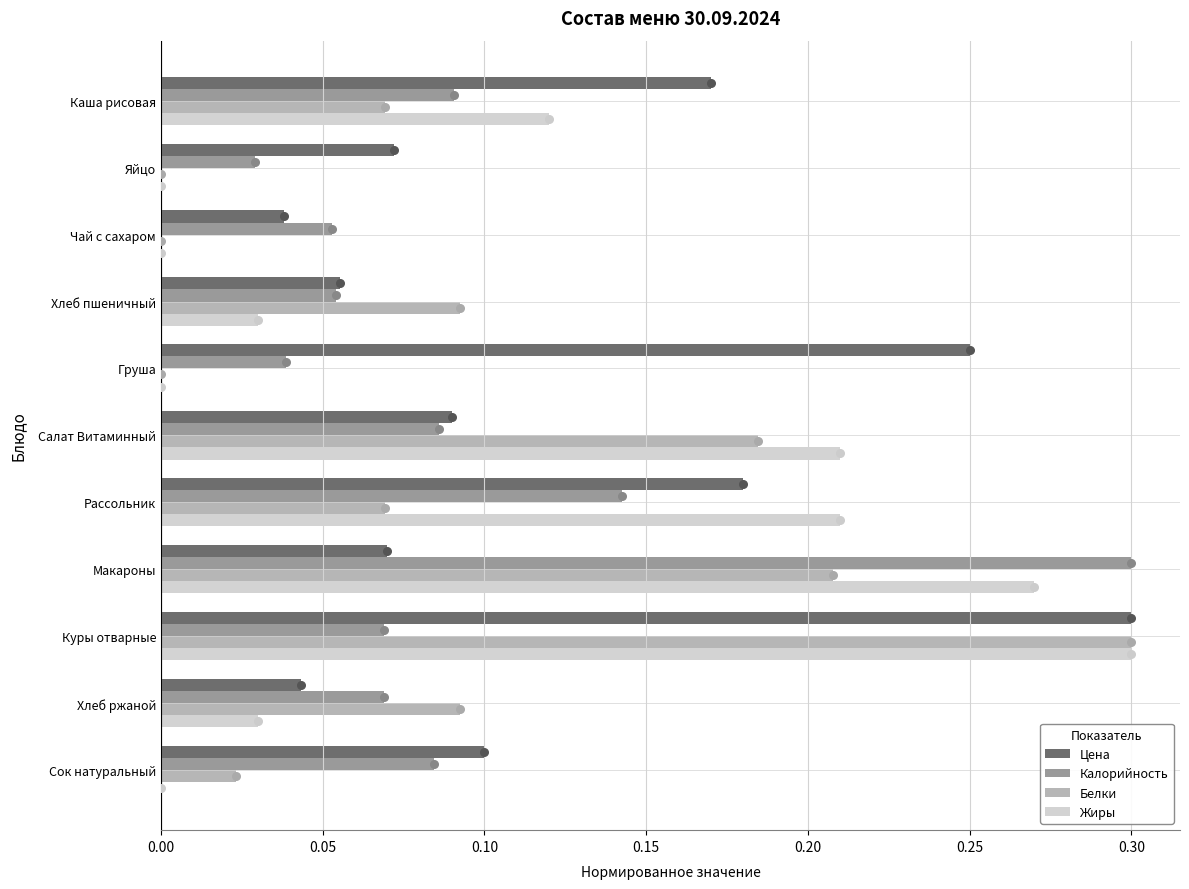

At how many categories does at least one series exceed 0?

11